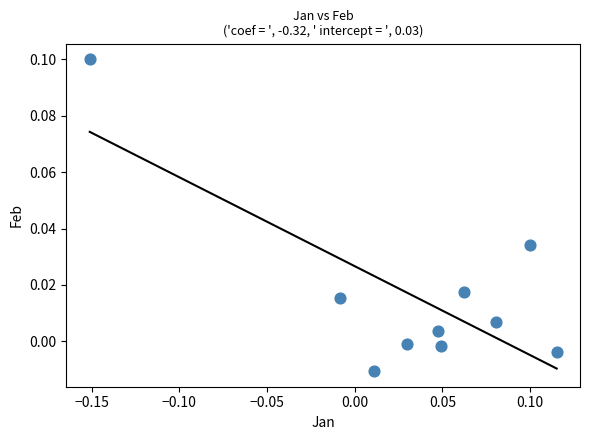

What is the range of X values (max minus min)?

0.3